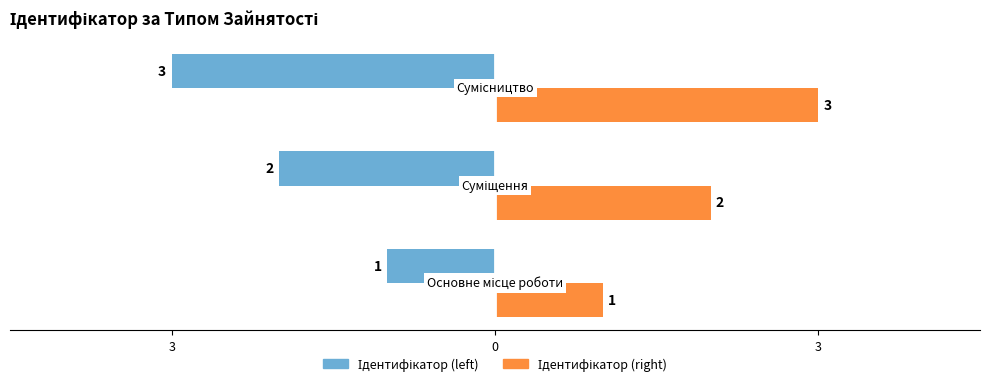

List the series in order of their overall mean, lowest first.

Ідентифікатор (left), Ідентифікатор (right)